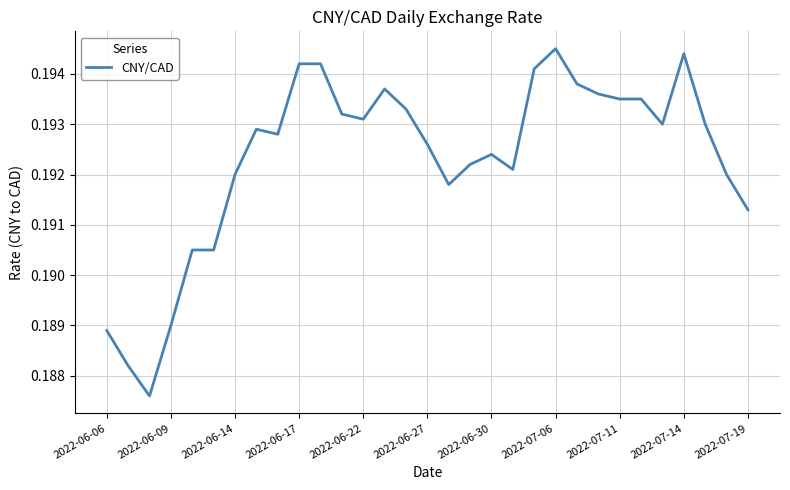

True or false: there are more than 1 points higher than both neighbors.

True